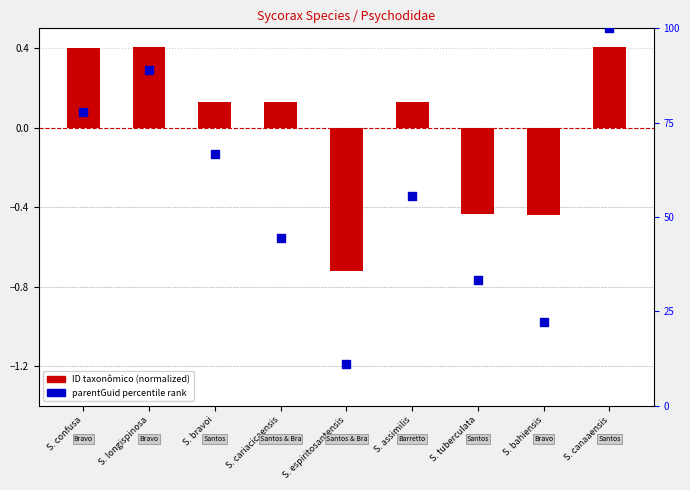

At which category is the sum across all series the highest?

S. canaaensis